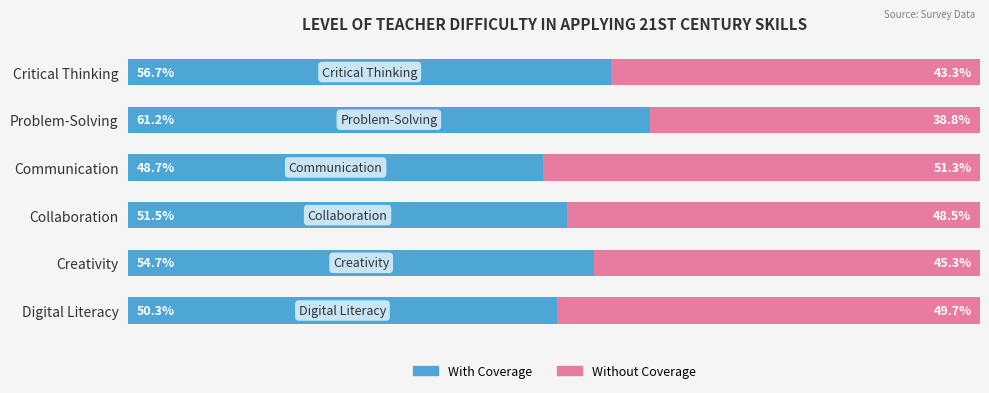

Which category has the highest value in the With Coverage series?

Problem-Solving